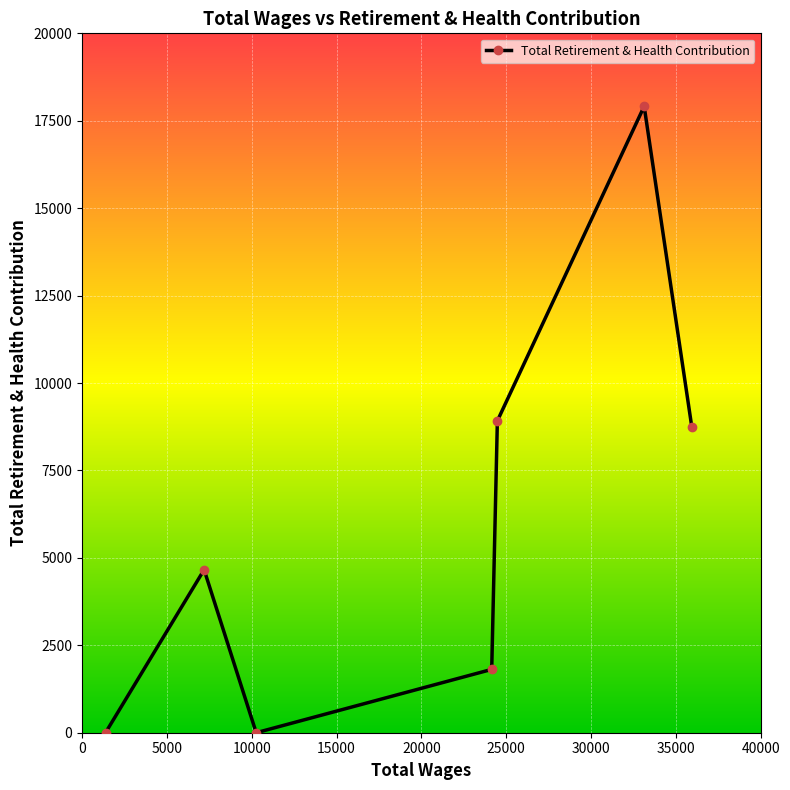

What is the difference between the maximum and minimum values?

17913